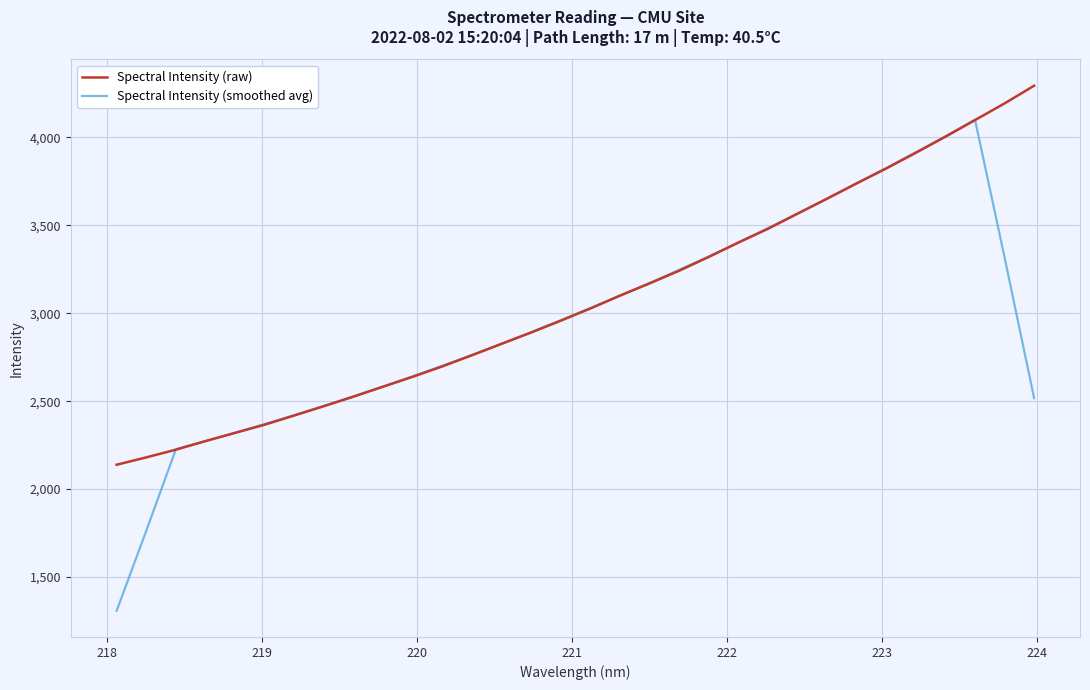

Which series has the largest range (max minus min)?

Spectral Intensity (smoothed avg)